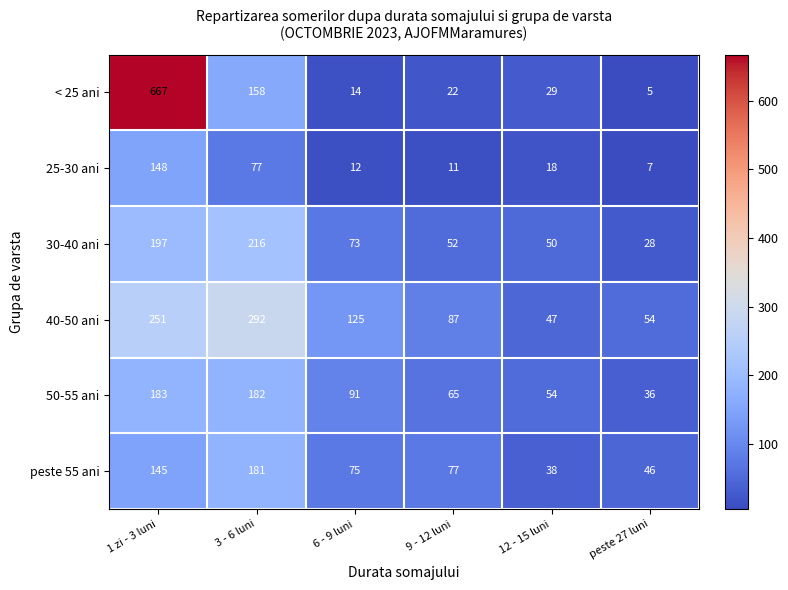

What is the greatest value displayed?

667